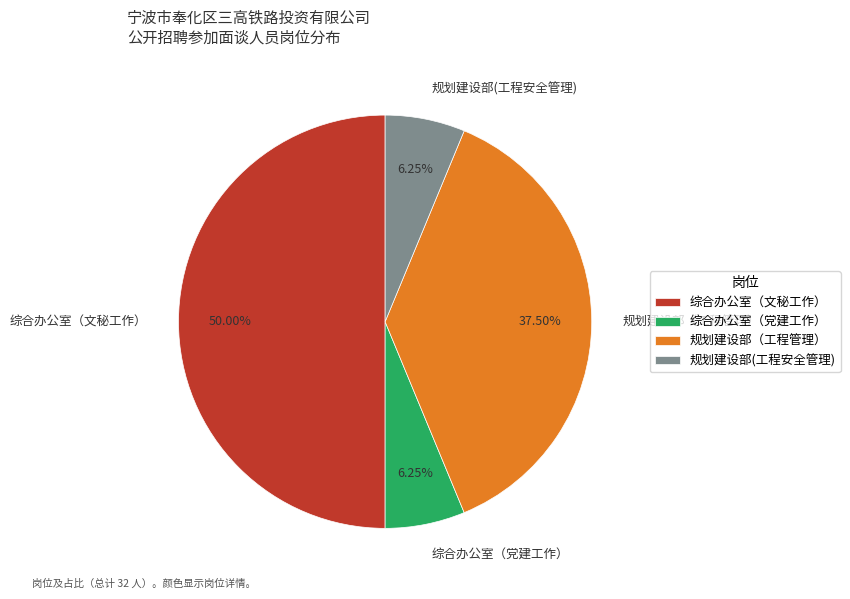

To the nearest percent, what percentage of the pie is 综合办公室（文秘工作）?

50%